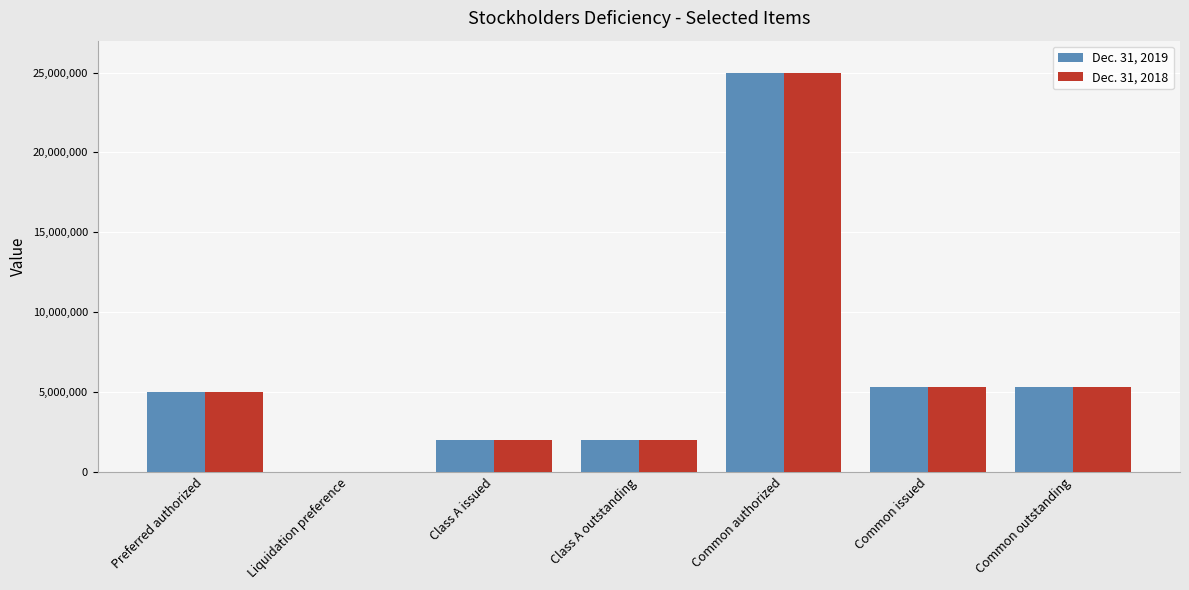

Is the value of Dec. 31, 2018 at Class A outstanding greater than the value of Dec. 31, 2019 at Liquidation preference?

Yes